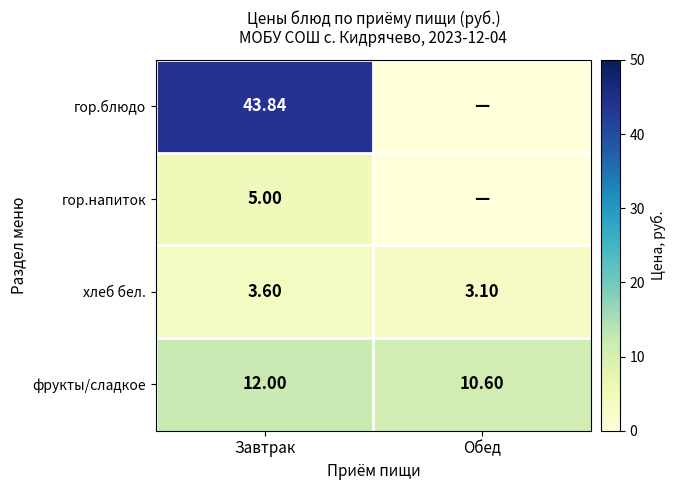

Is the value of гор.блюдо at Завтрак greater than the value of хлеб бел. at Обед?

Yes